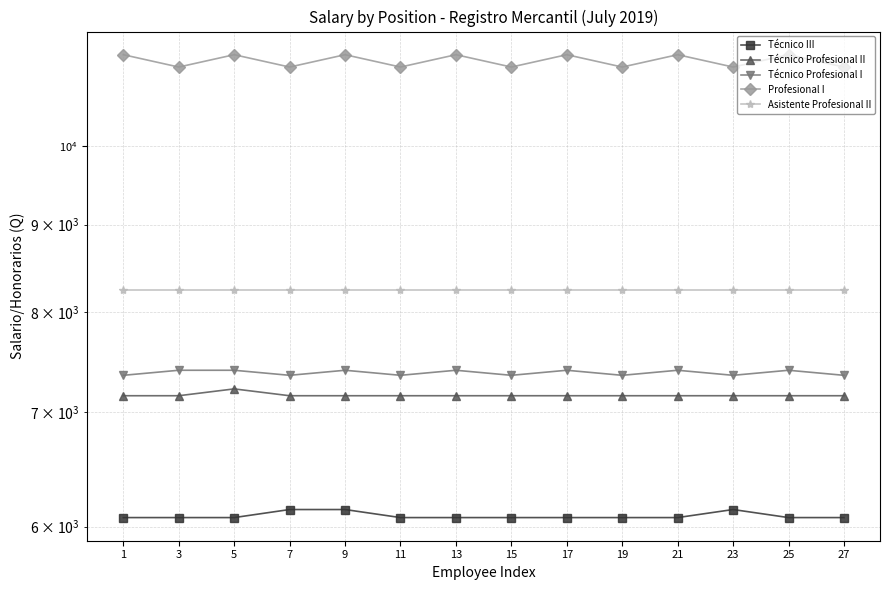

Reading right to left, list all the values displayed in this chart.

Técnico III: 6073.6	6073.6	6139.6	6073.6	6073.6	6073.6	6073.6	6073.6	6073.6	6139.6	6139.6	6073.6	6073.6	6073.6
Técnico Profesional II: 7153.2	7153.2	7153.2	7153.2	7153.2	7153.2	7153.2	7153.2	7153.2	7153.2	7153.2	7219.2	7153.2	7153.2
Técnico Profesional I: 7352.0	7402.0	7352.0	7402.0	7352.0	7402.0	7352.0	7402.0	7352.0	7402.0	7352.0	7402.0	7402.0	7352.0
Profesional I: 11121.5	11307.5	11121.5	11307.5	11121.5	11307.5	11121.5	11307.5	11121.5	11307.5	11121.5	11307.5	11121.5	11307.5
Asistente Profesional II: 8239.2	8239.2	8239.2	8239.2	8239.2	8239.2	8239.2	8239.2	8239.2	8239.2	8239.2	8239.2	8239.2	8239.2